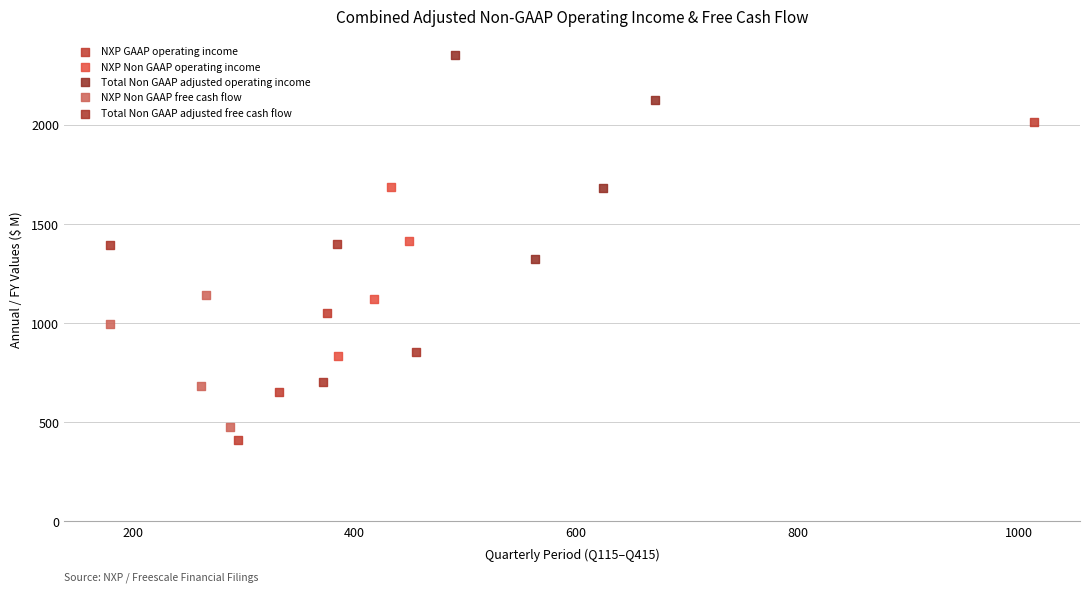

Which series reaches the maximum Y coordinate?

Total Non GAAP adjusted operating income